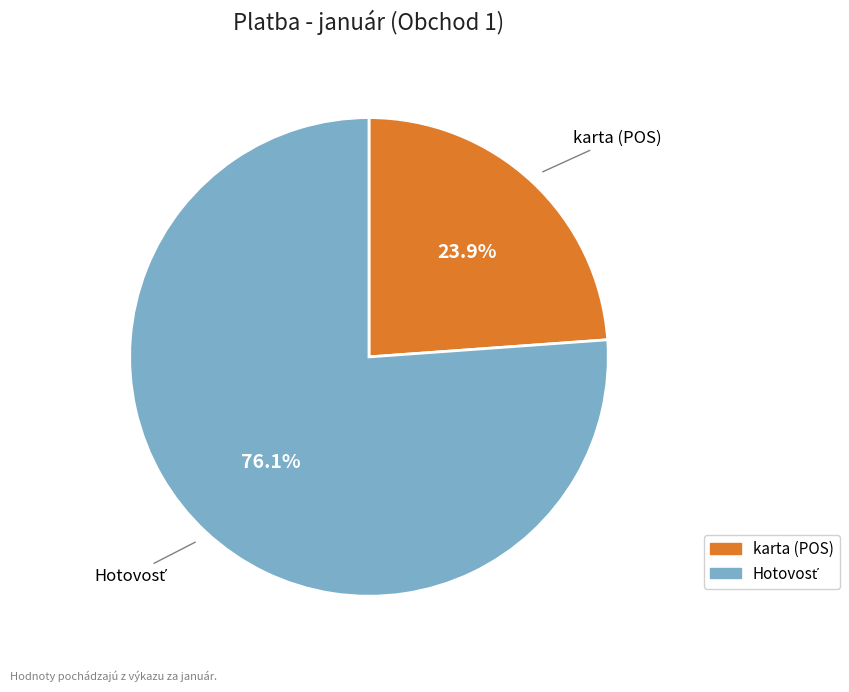

What portion of the pie excludes karta (POS)?

76.1%